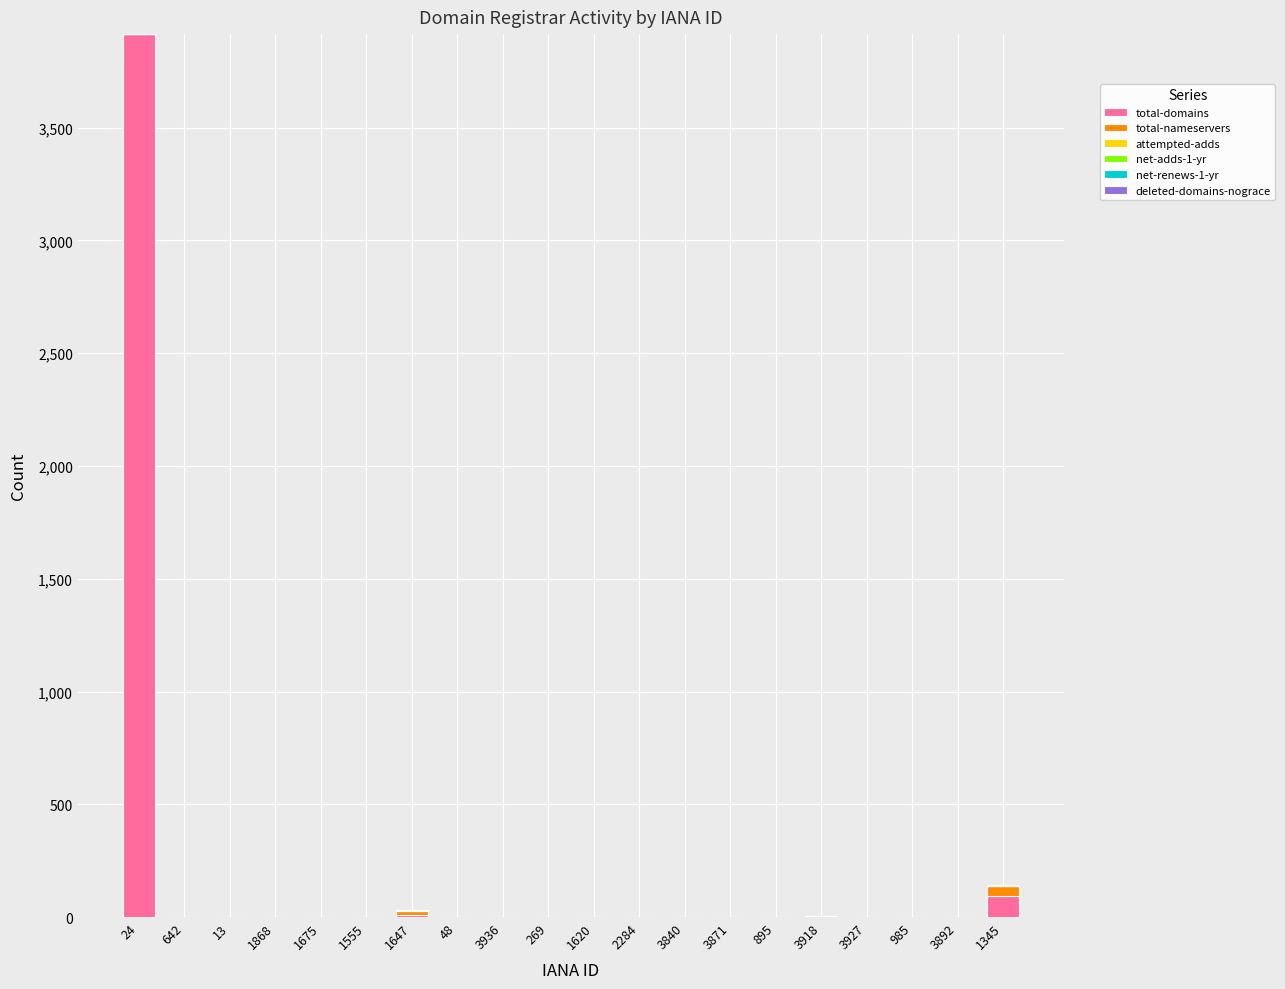

At which category is the sum across all series the highest?

24